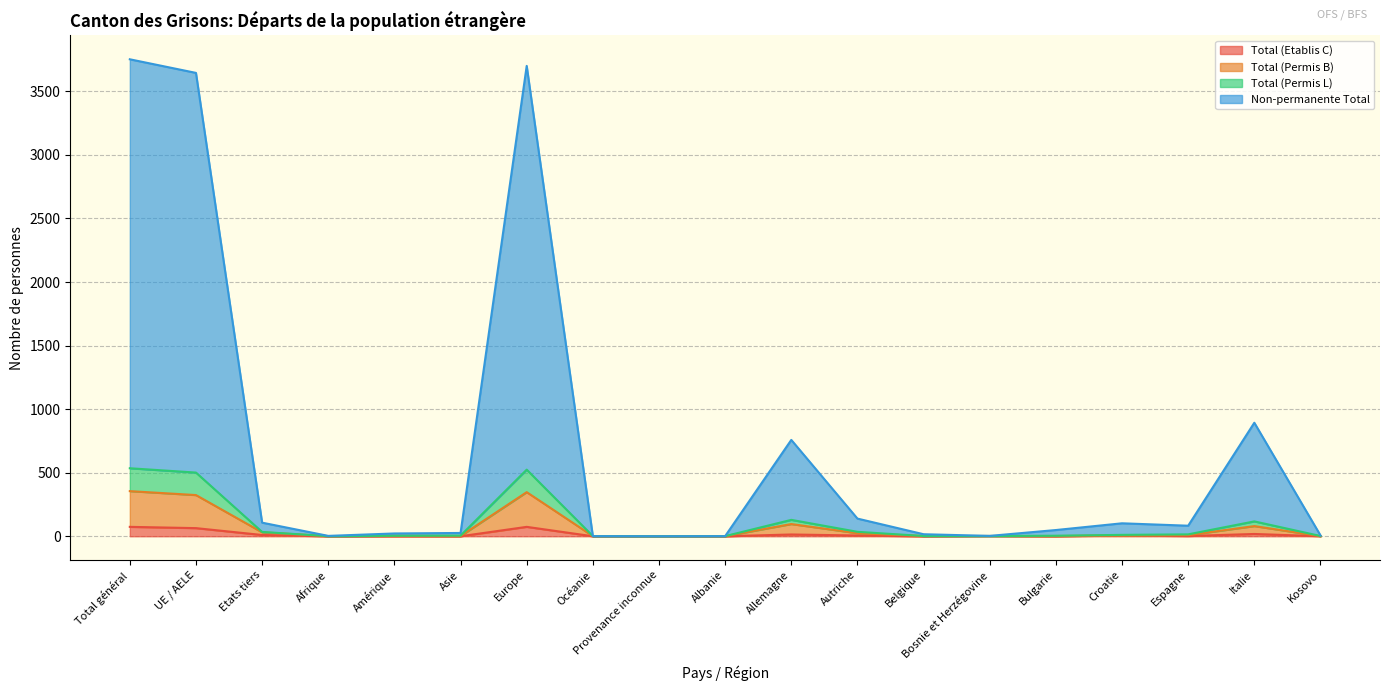

At which label does Total (Permis B) reach its peak?

Total général